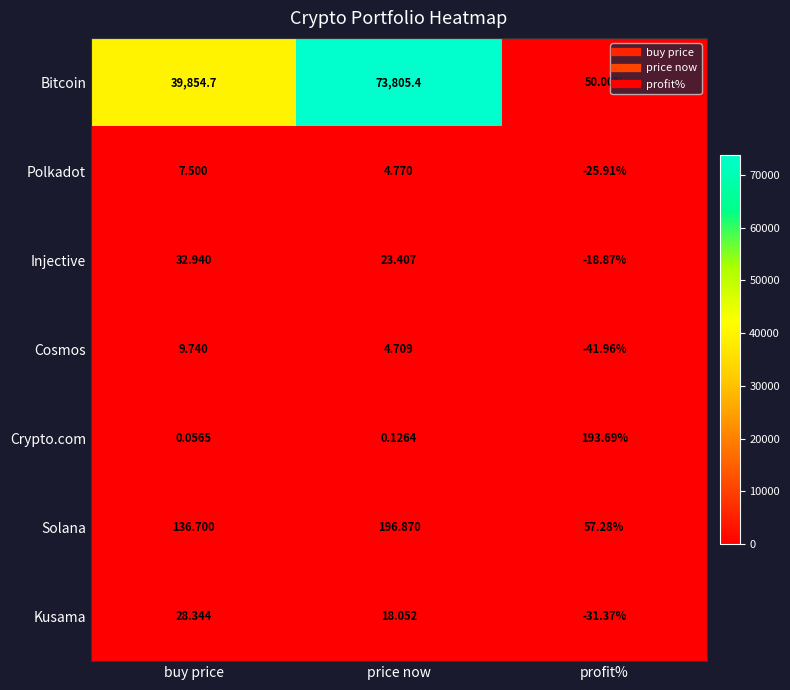

At which label is Polkadot closest to -9?

price now